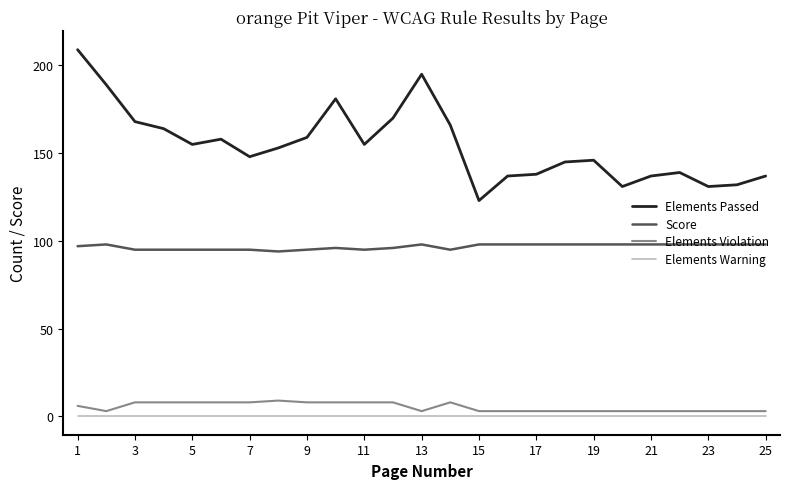

Which series has the widest spread of values?

Elements Passed